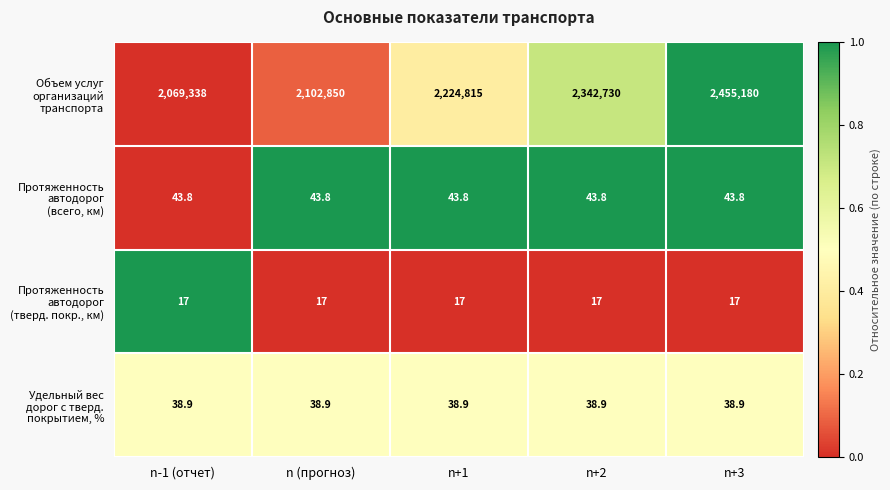

At which category is the sum across all series the highest?

n+3